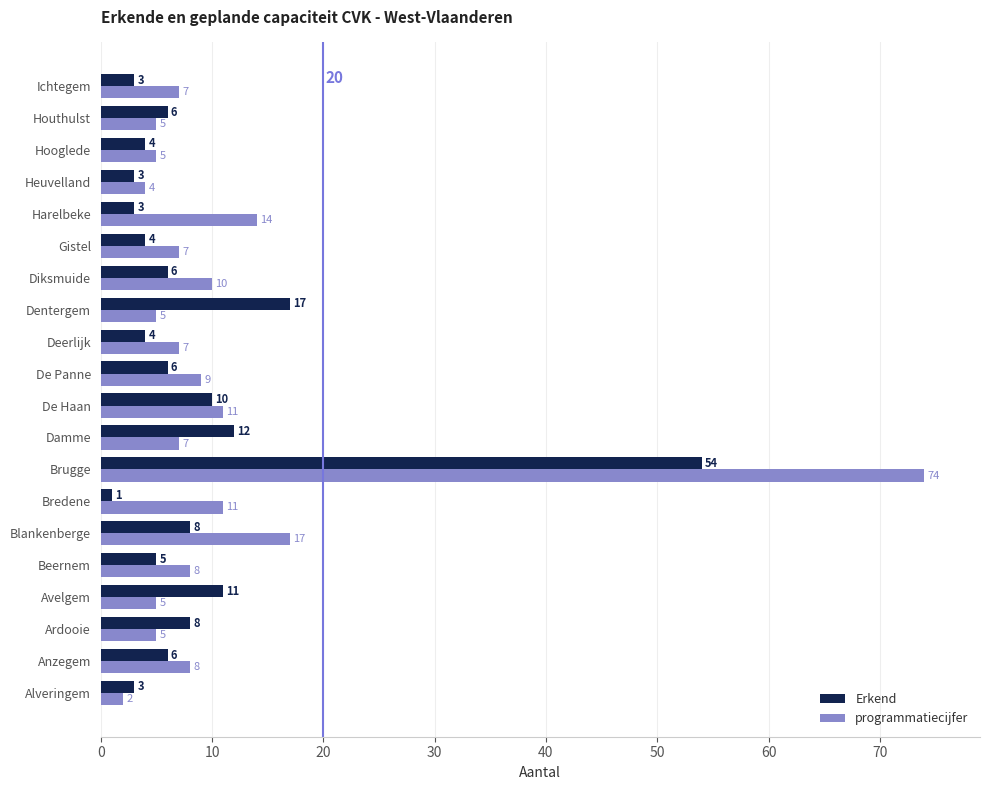

Which category has the lowest value in the Erkend series?

Bredene